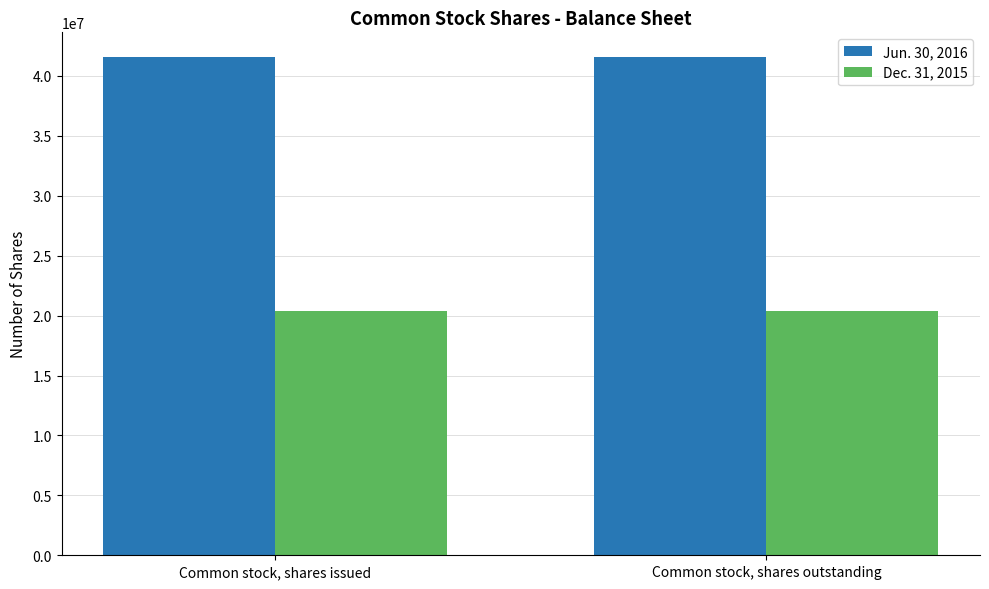

What is the label of the 2nd bar from the left?

Common stock, shares outstanding